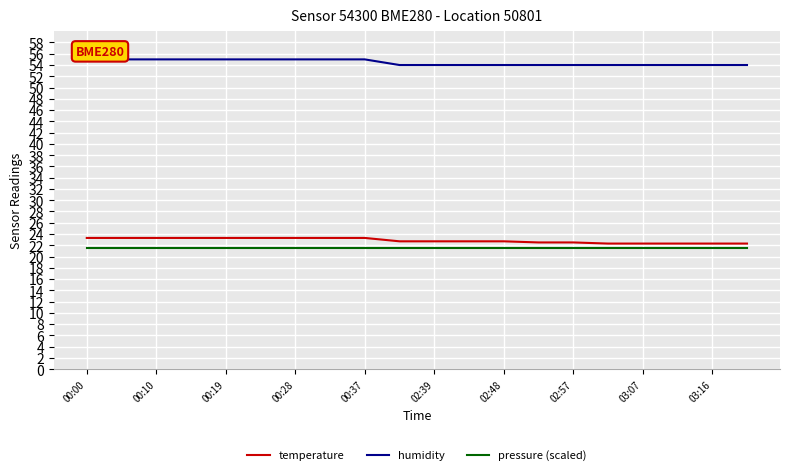

Count the temperature values in the range 22 to 23.

11